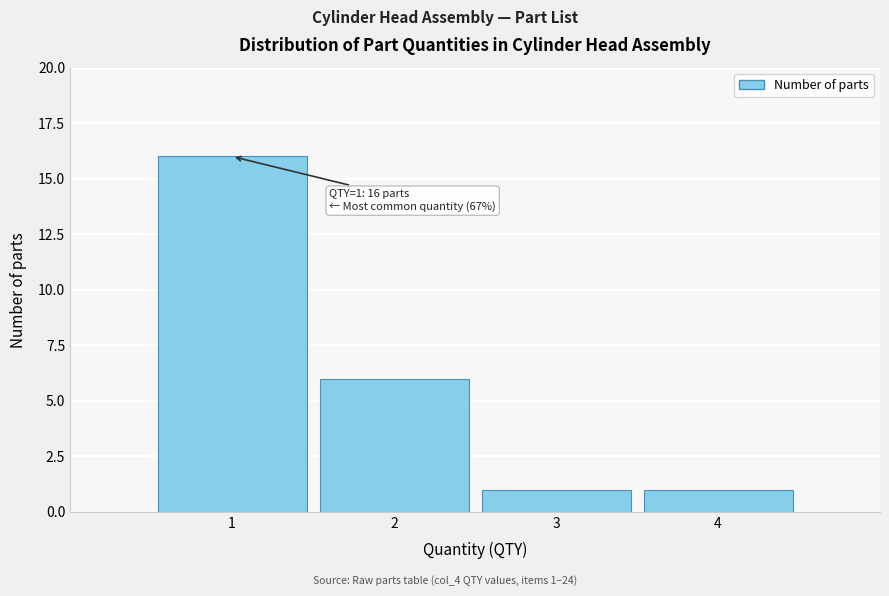

Over which range of the x-axis is the bar tallest?

0.5 to 1.5